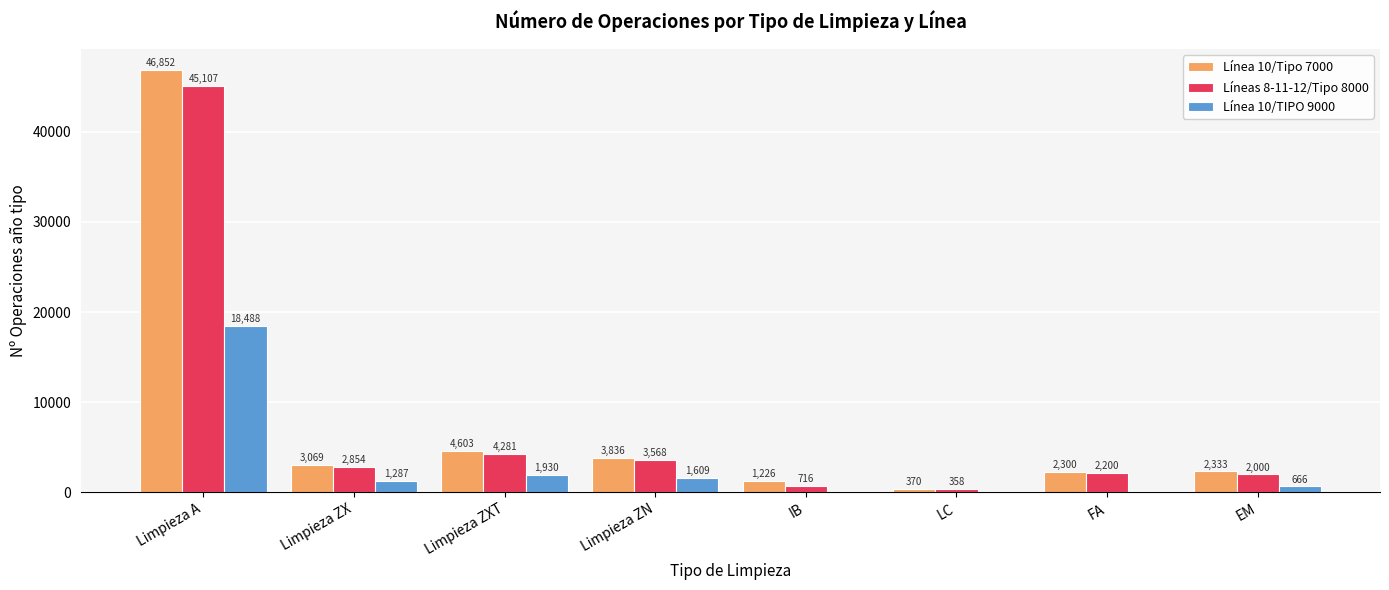

What is the sum of the Línea 10/Tipo 7000 values at Limpieza A and EM?

49185